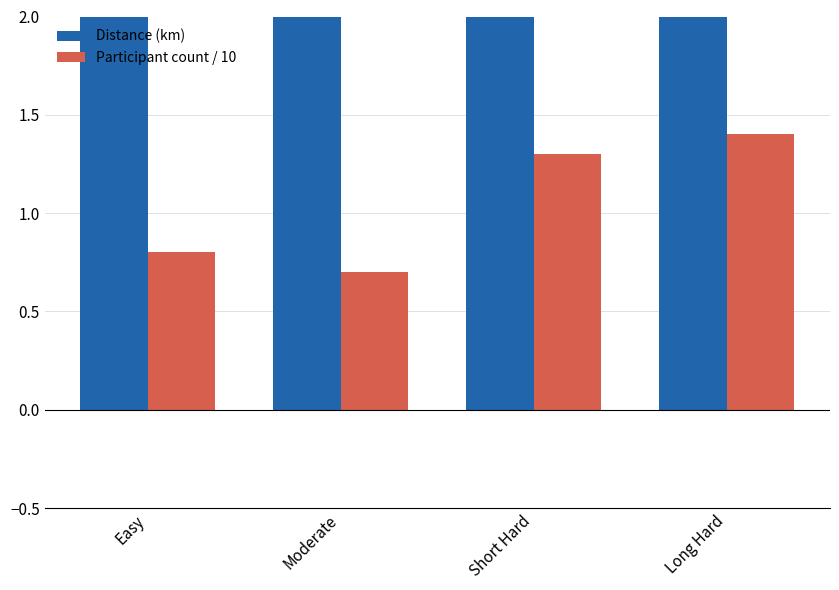

What is the difference between the second highest and minimum values in the Distance (km) series?

0.6